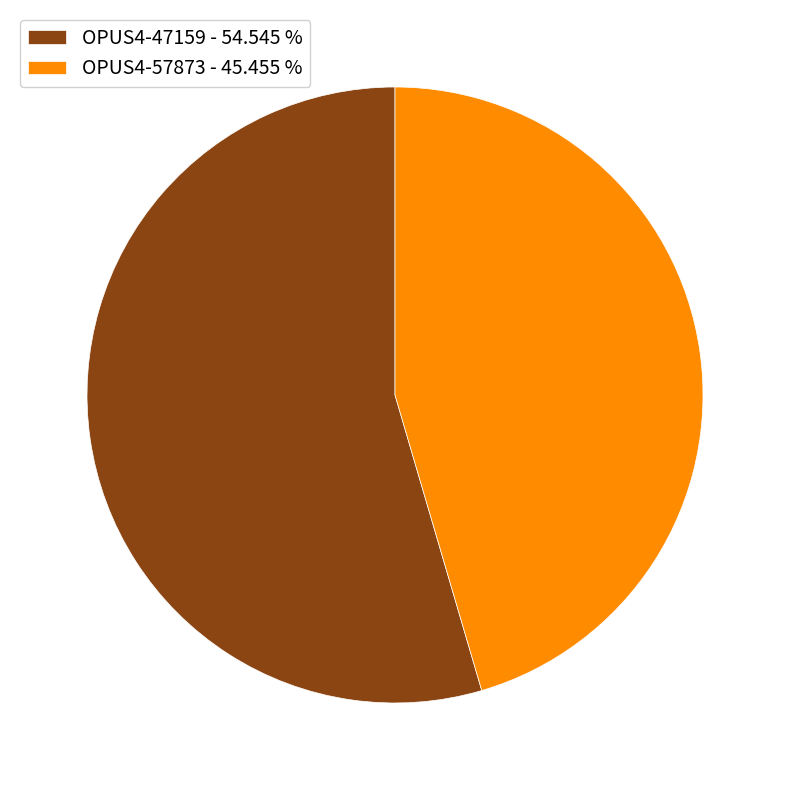

Rank the categories by value from lowest to highest.

OPUS4-57873, OPUS4-47159